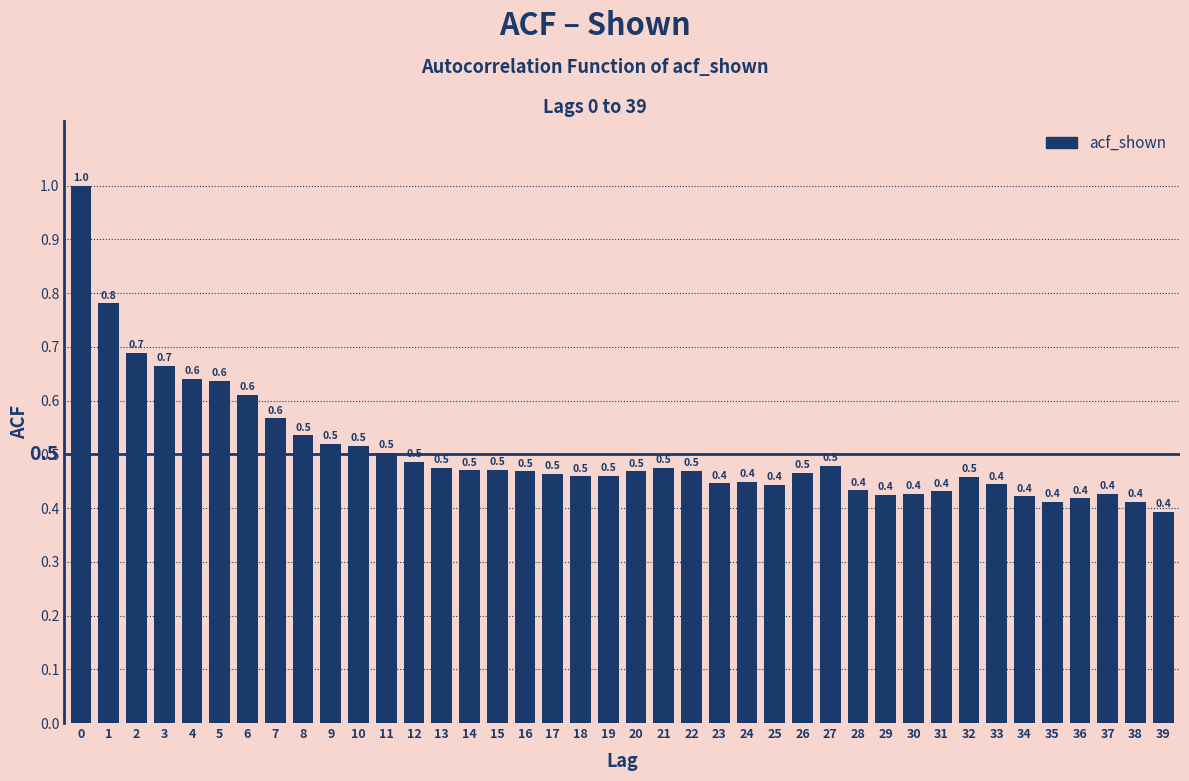

Reading left to right, list all the values displayed in this chart.

0=1.0	1=0.8	2=0.7	3=0.7	4=0.6	5=0.6	6=0.6	7=0.6	8=0.5	9=0.5	10=0.5	11=0.5	12=0.5	13=0.5	14=0.5	15=0.5	16=0.5	17=0.5	18=0.5	19=0.5	20=0.5	21=0.5	22=0.5	23=0.4	24=0.4	25=0.4	26=0.5	27=0.5	28=0.4	29=0.4	30=0.4	31=0.4	32=0.5	33=0.4	34=0.4	35=0.4	36=0.4	37=0.4	38=0.4	39=0.4